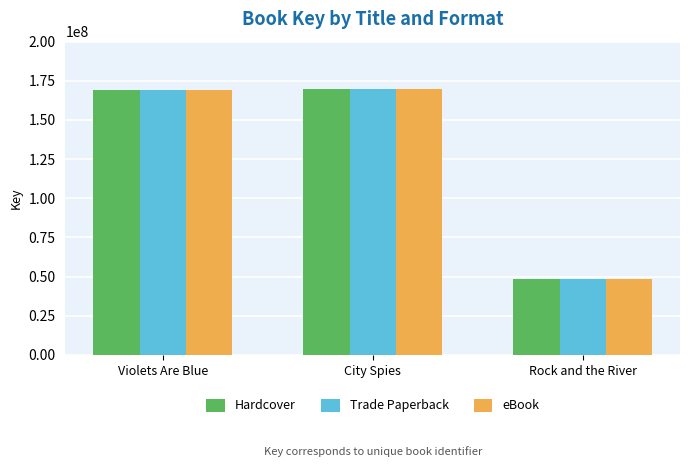

How many categories are shown in the chart?

3